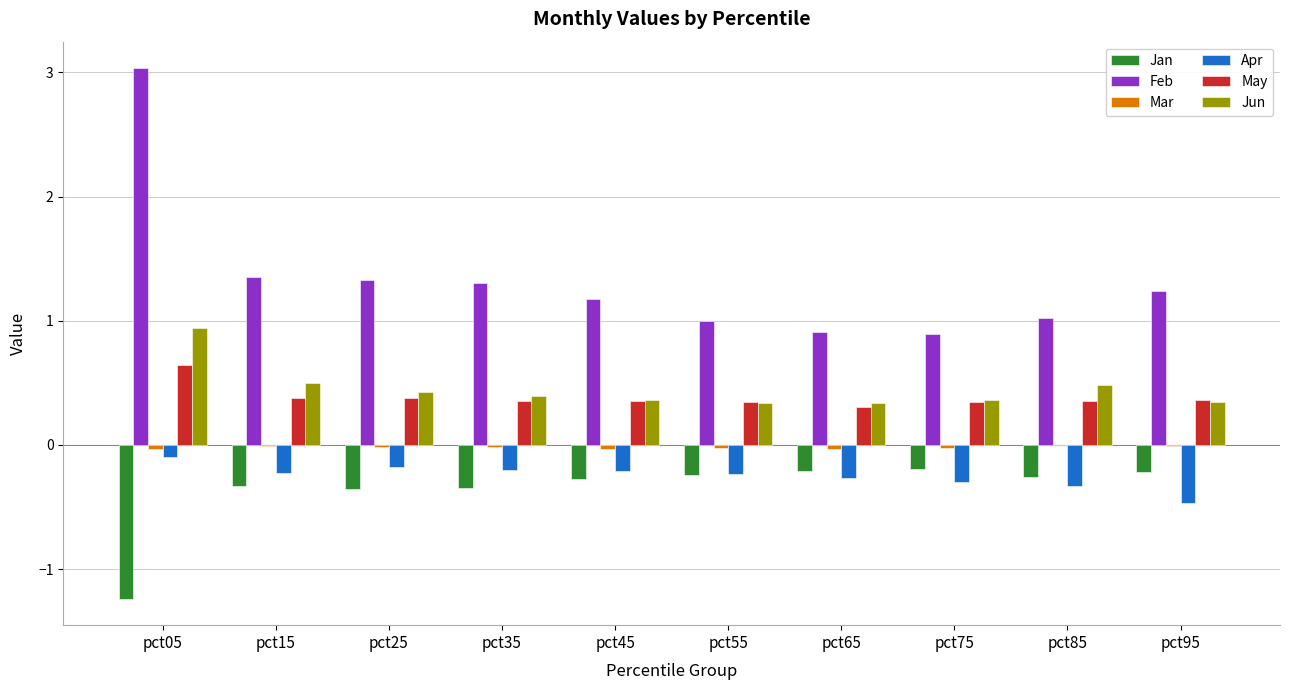

The value of Jun at pct35 is 0.4. True or false?

True